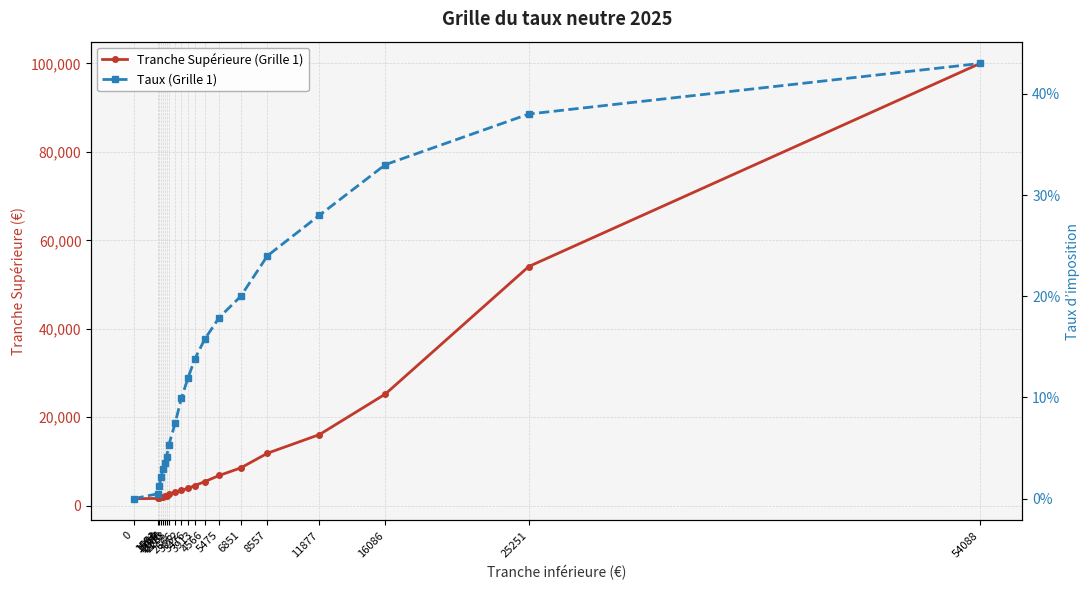

Does the chart display data point markers on the line(s)?

Yes